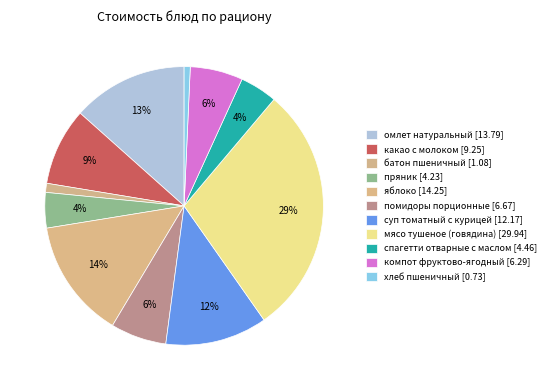

How many slices are in this pie chart?

11